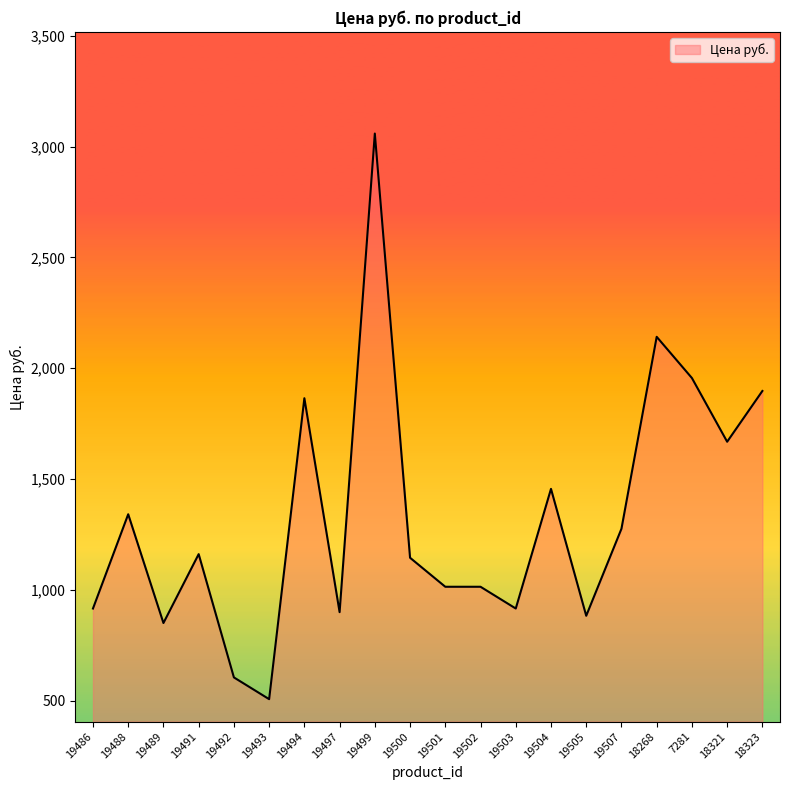

Count the number of data series in this chart.

1